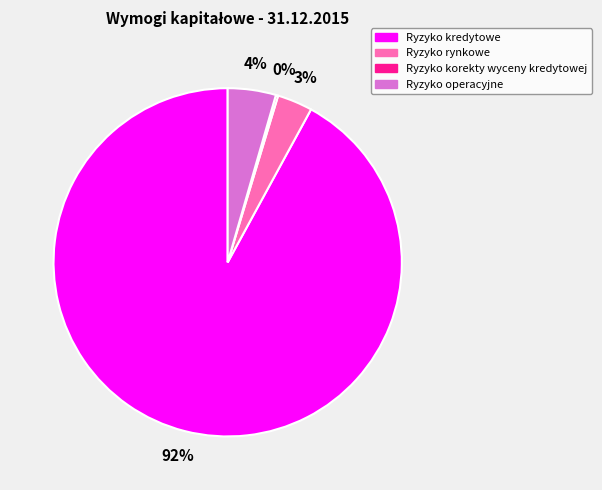

To the nearest percent, what is the average slice percentage?

25%